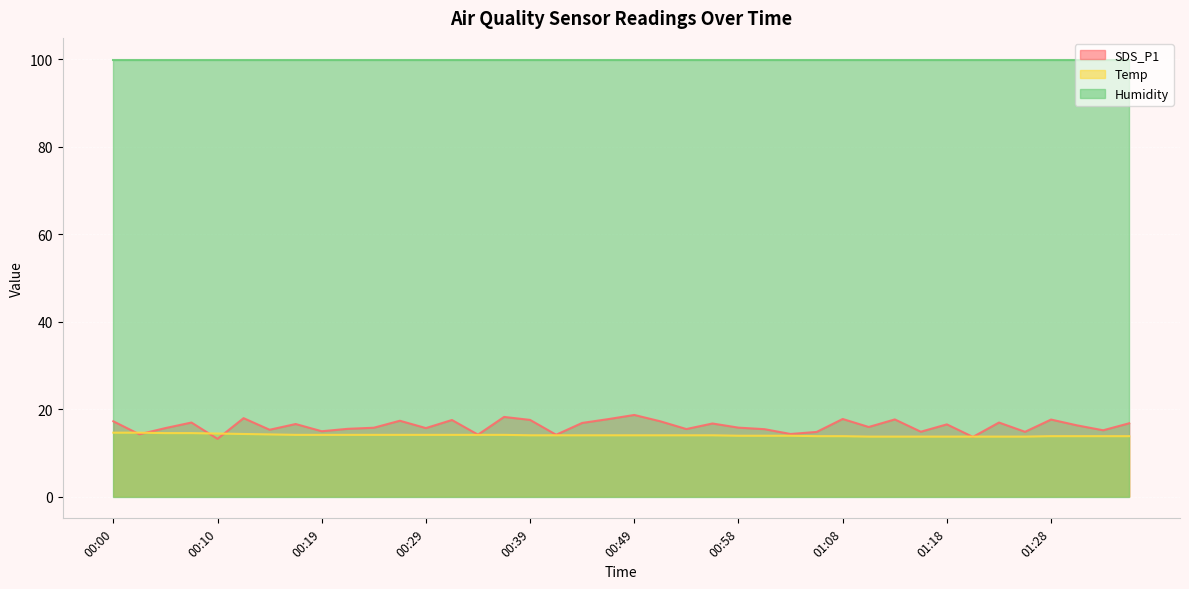

Which series has the largest total across all categories?

Humidity